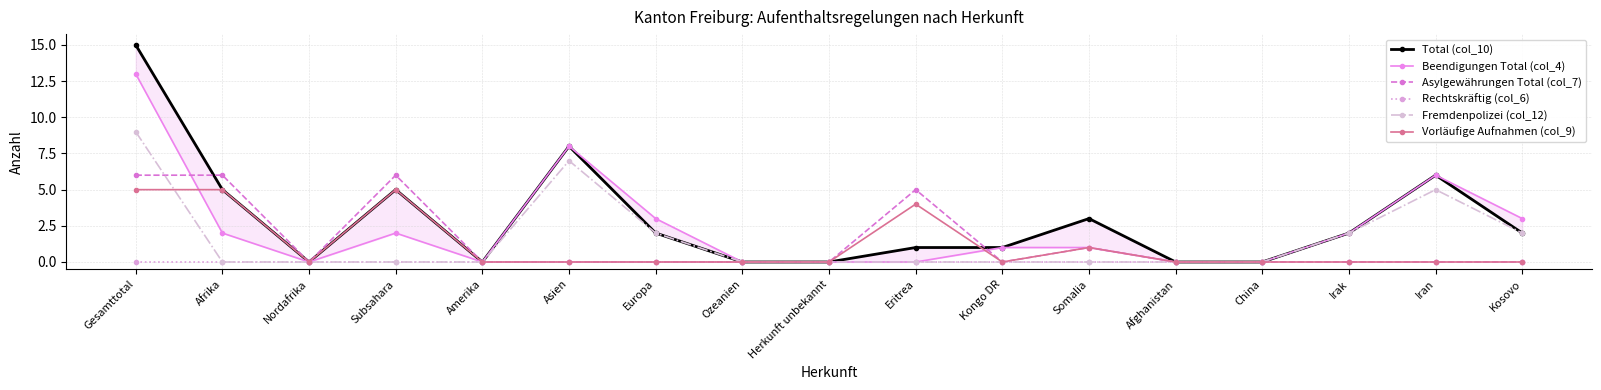

The Rechtskräftig (col_6) series shows 0 at Asien. True or false?

True